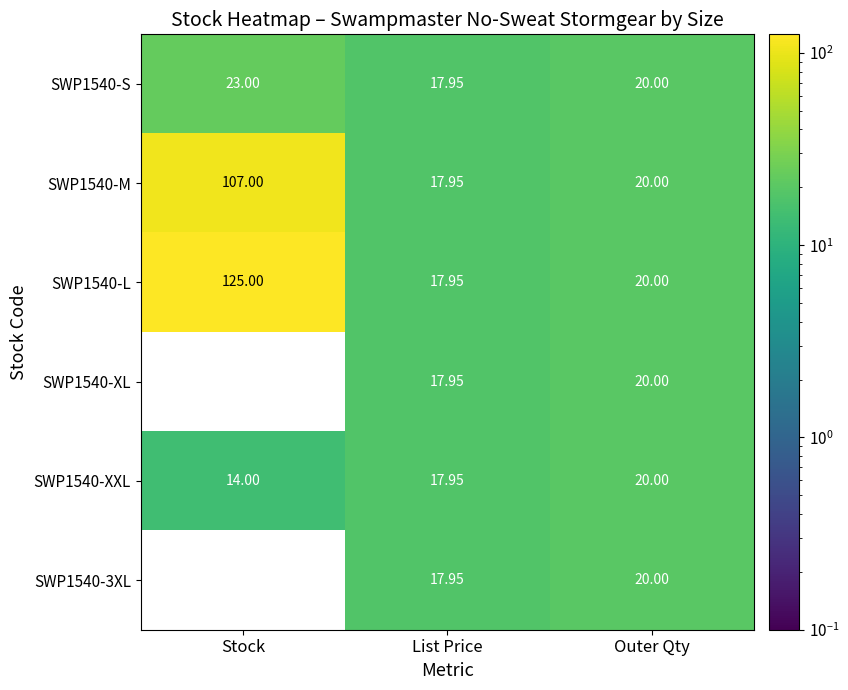

The SWP1540-S series shows 17.9 at List Price. True or false?

True